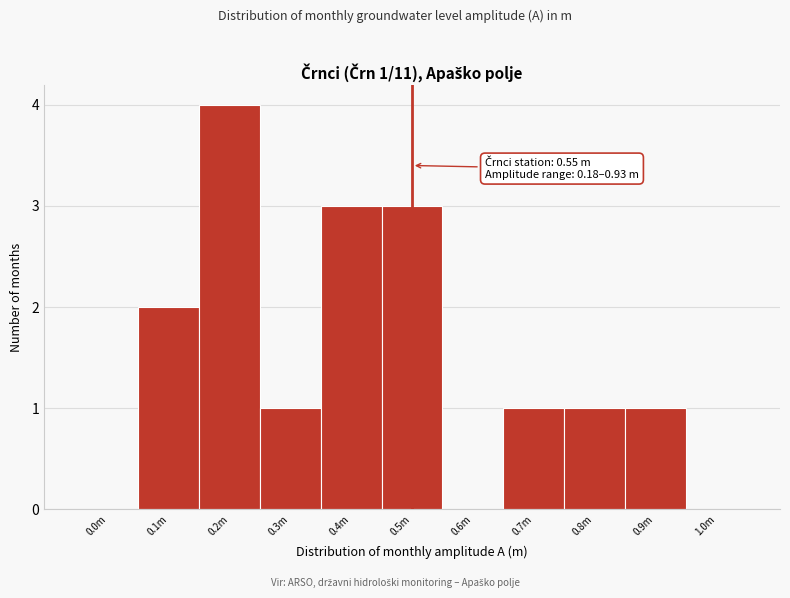

Reading left to right, transcribe all the data shown in this chart.

0.0m=0	0.1m=2	0.2m=4	0.3m=1	0.4m=3	0.5m=3	0.6m=0	0.7m=1	0.8m=1	0.9m=1	1.0m=0